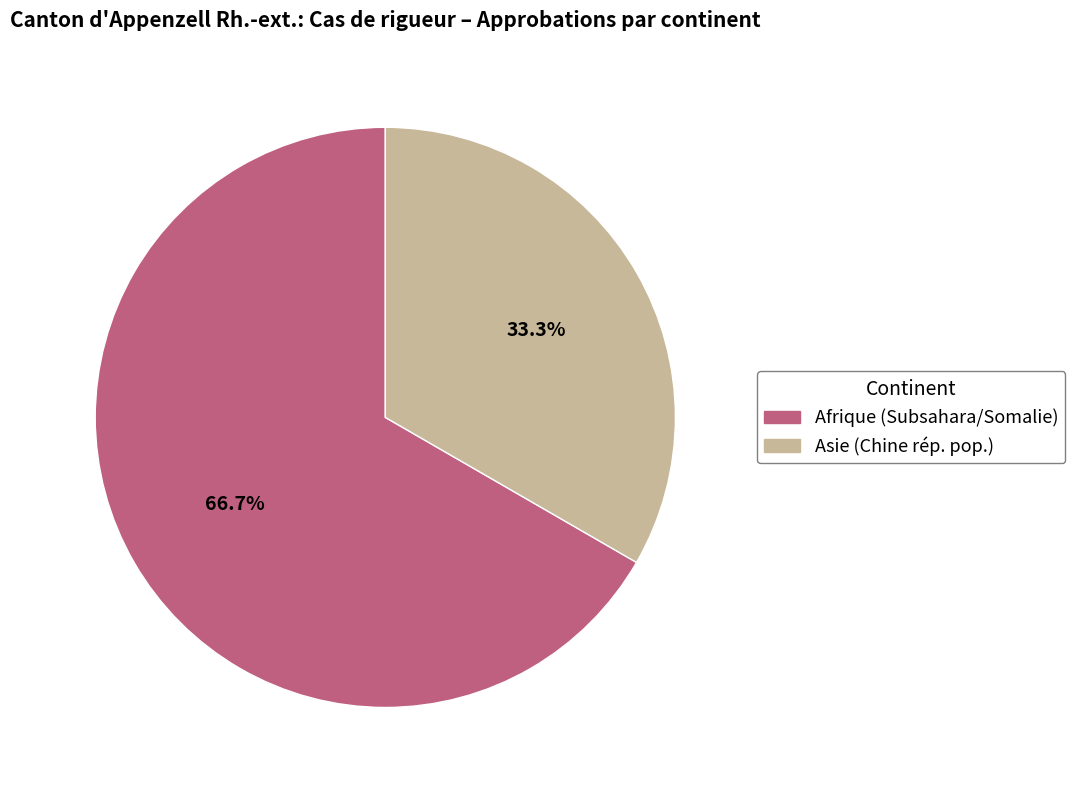

Approximately how many times larger is the value at Afrique (Subsahara/Somalie) compared to Asie (Chine rép. pop.)?

2.0